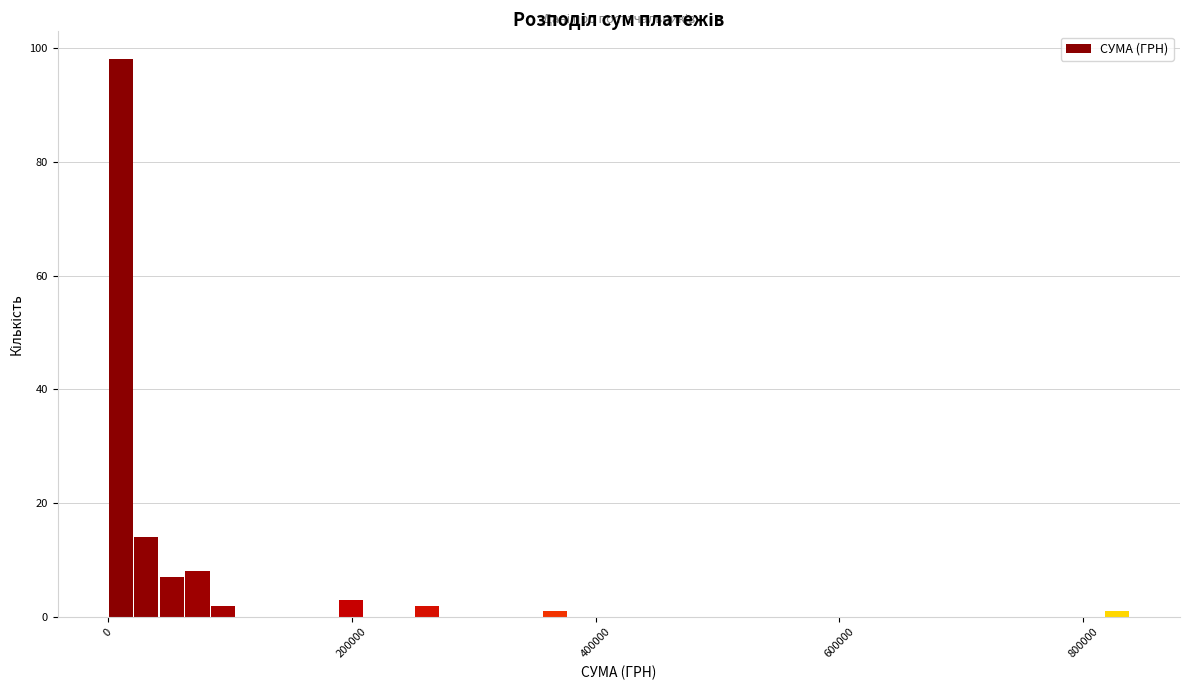

Around what value on the x-axis is the tallest bar? Give the approximate position of its centre, as read against the axis.

20000